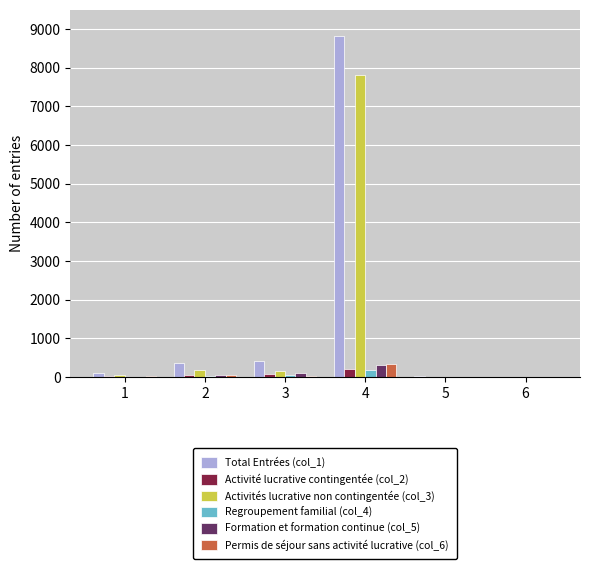

What are all the series names shown in the legend?

Total Entrées (col_1), Activité lucrative contingentée (col_2), Activités lucrative non contingentée (col_3), Regroupement familial (col_4), Formation et formation continue (col_5), Permis de séjour sans activité lucrative (col_6)